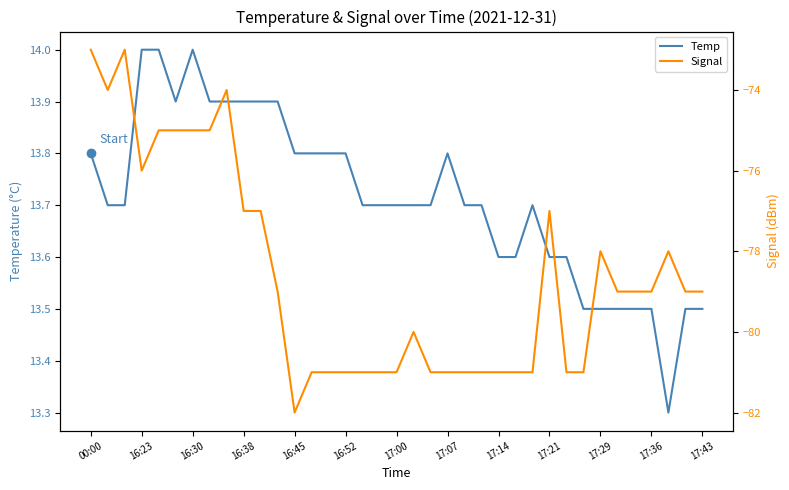

The Temp series shows 13.8 at 16:45. True or false?

True